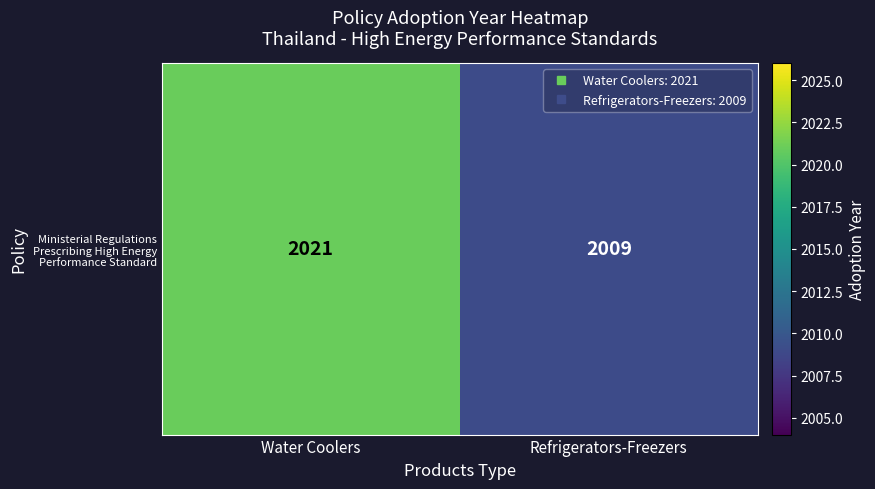

What is the minimum value shown in the chart?

2009